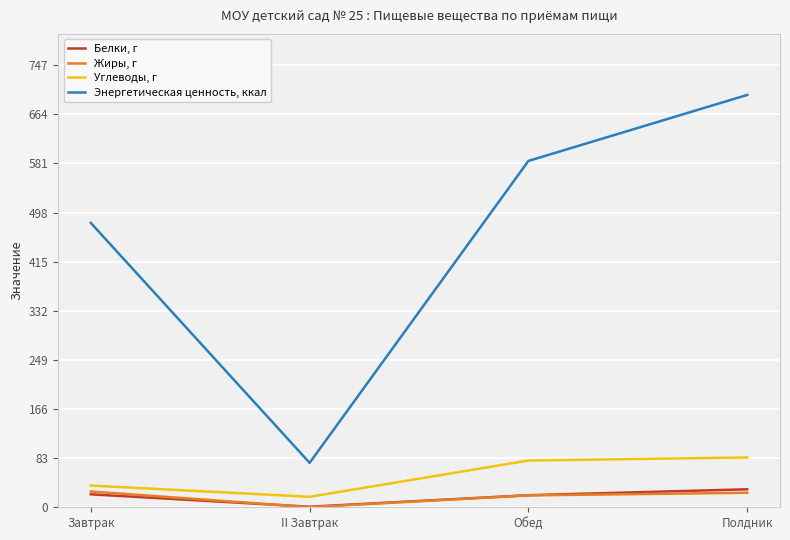

What is the total value across all series at Обед?

704.8